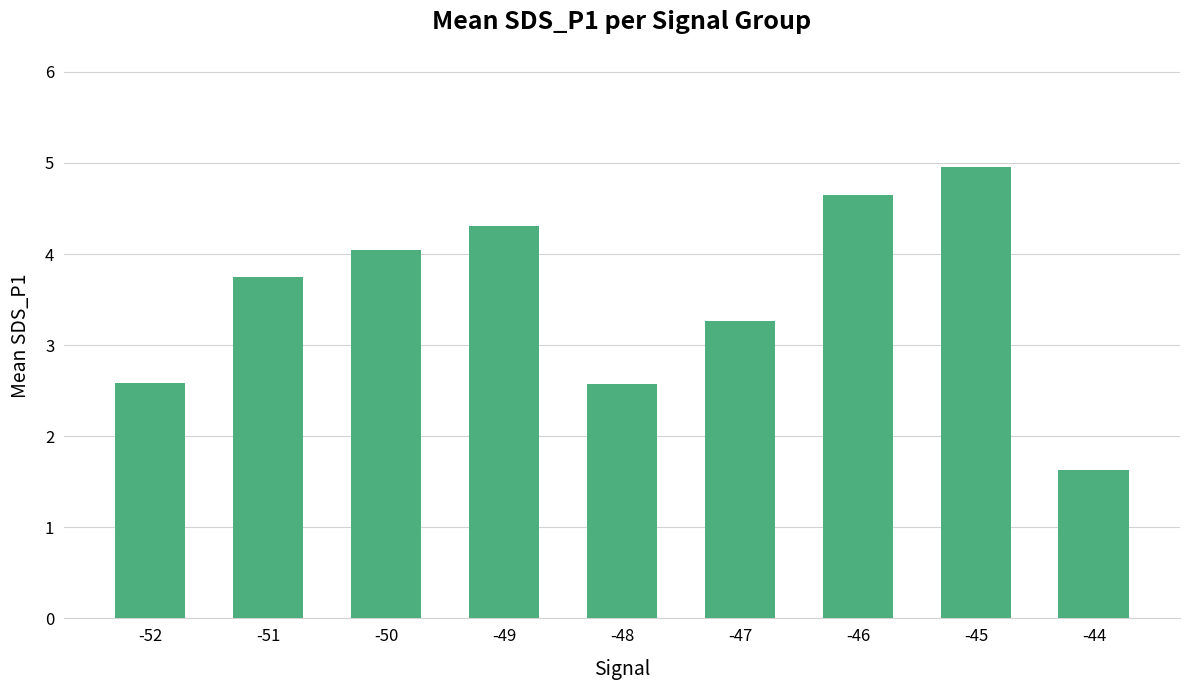

Are the bars grouped side by side (vs. stacked)?

No